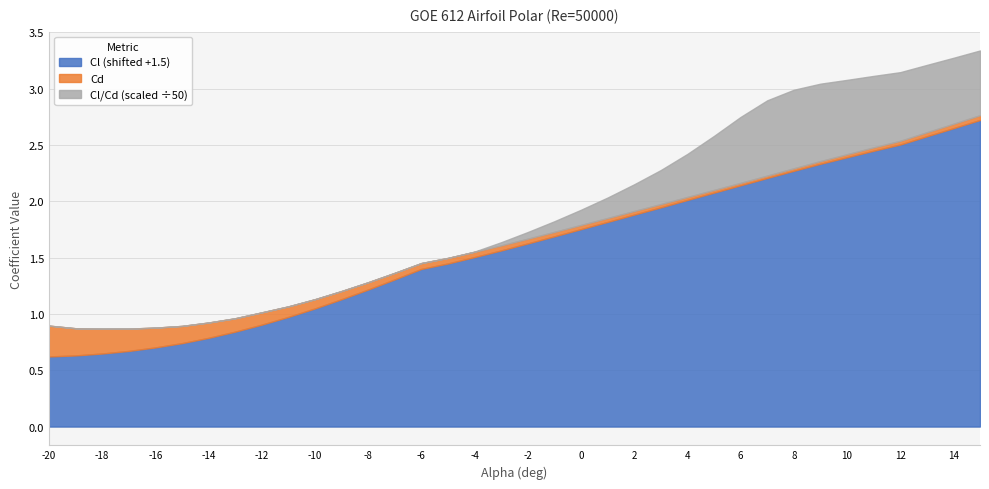

At which label is Cl_over_Cd closest to 14?

3